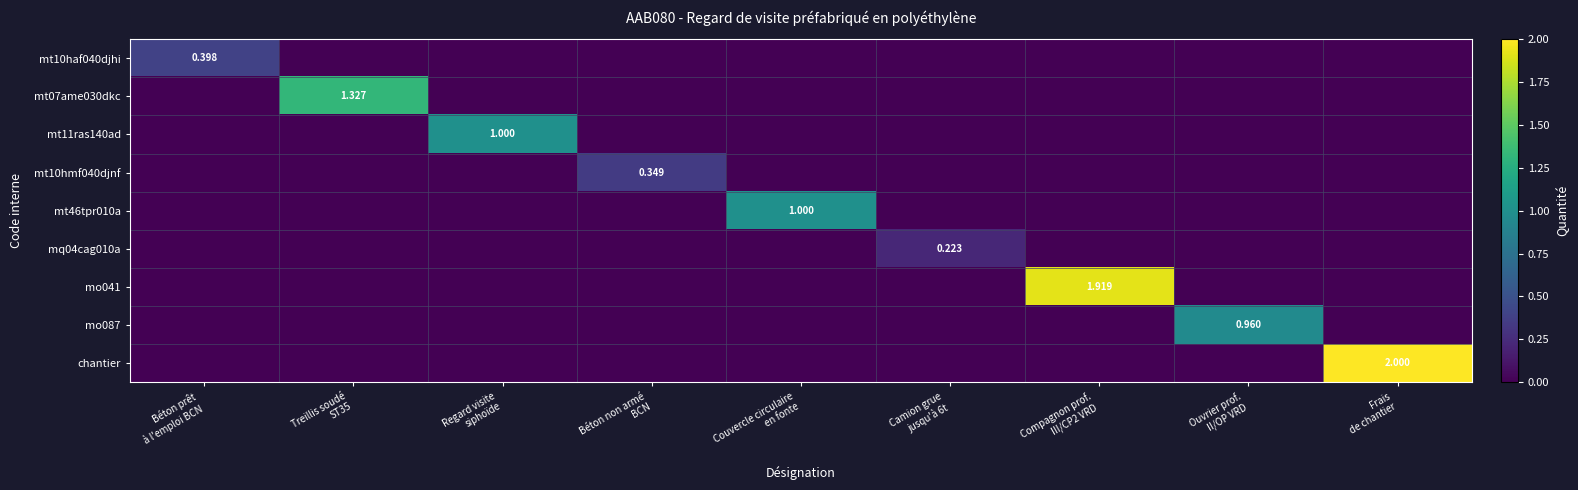

Count the mt46tpr010a values in the range 0 to 1.

9